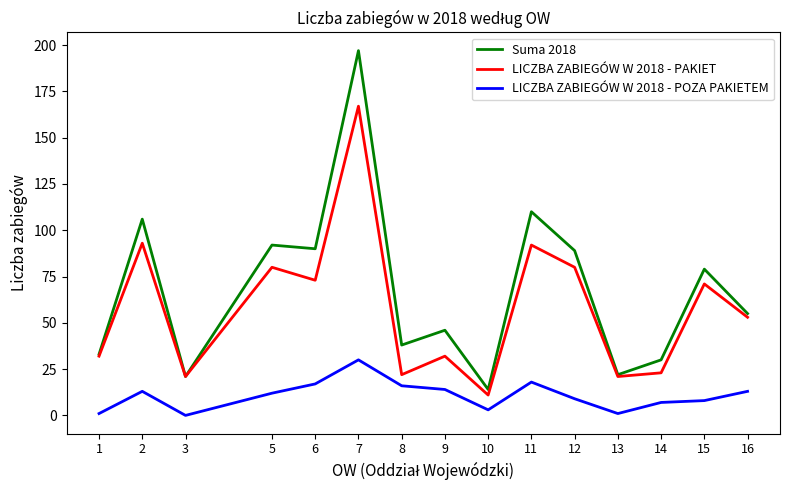

Rank the series at 10 from highest to lowest value.

Suma 2018, LICZBA ZABIEGÓW W 2018 - PAKIET, LICZBA ZABIEGÓW W 2018 - POZA PAKIETEM